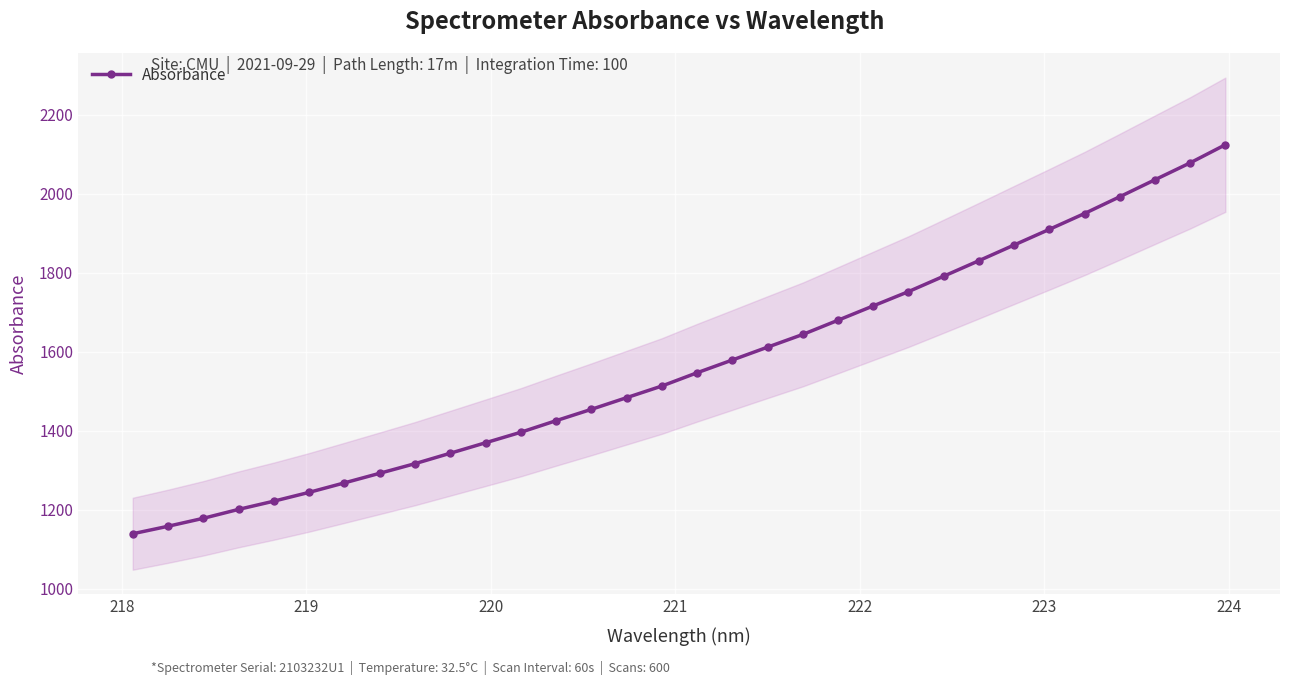

What is the minimum value for Absorbance?

1139.4